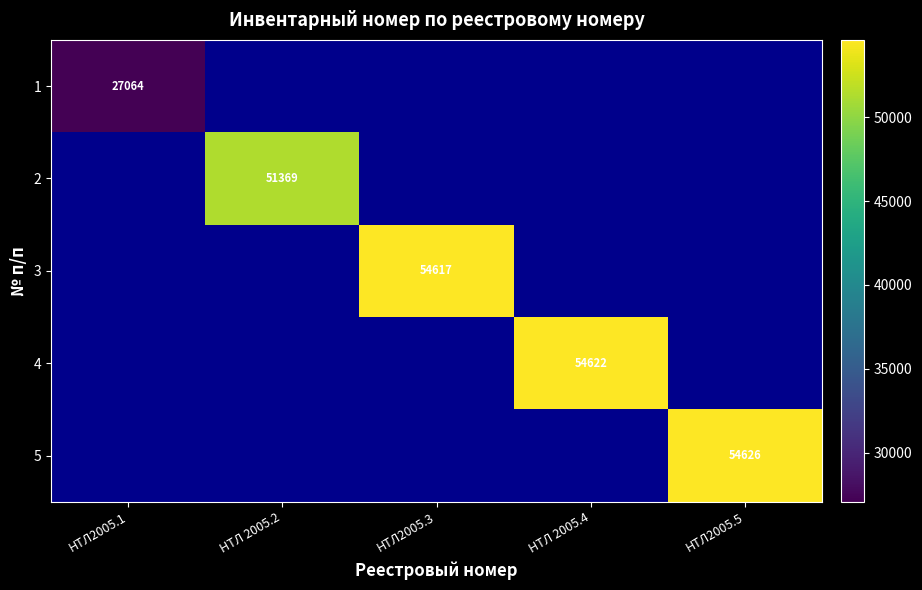

The value of 2 at НТЛ 2005.2 is 51369. True or false?

True